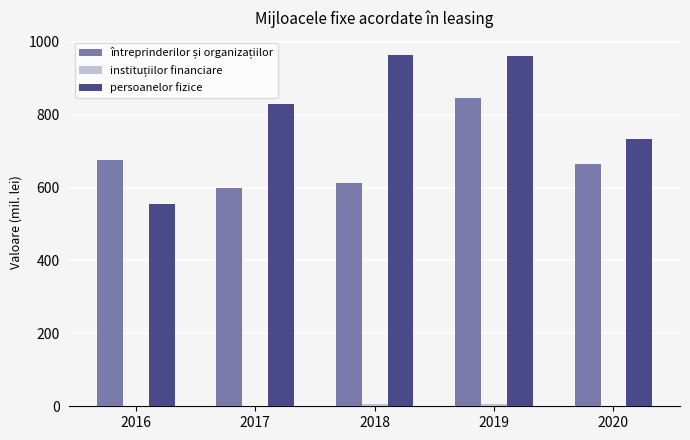

True or false: persoanelor fizice has a value of 734.5 at 2020.

True